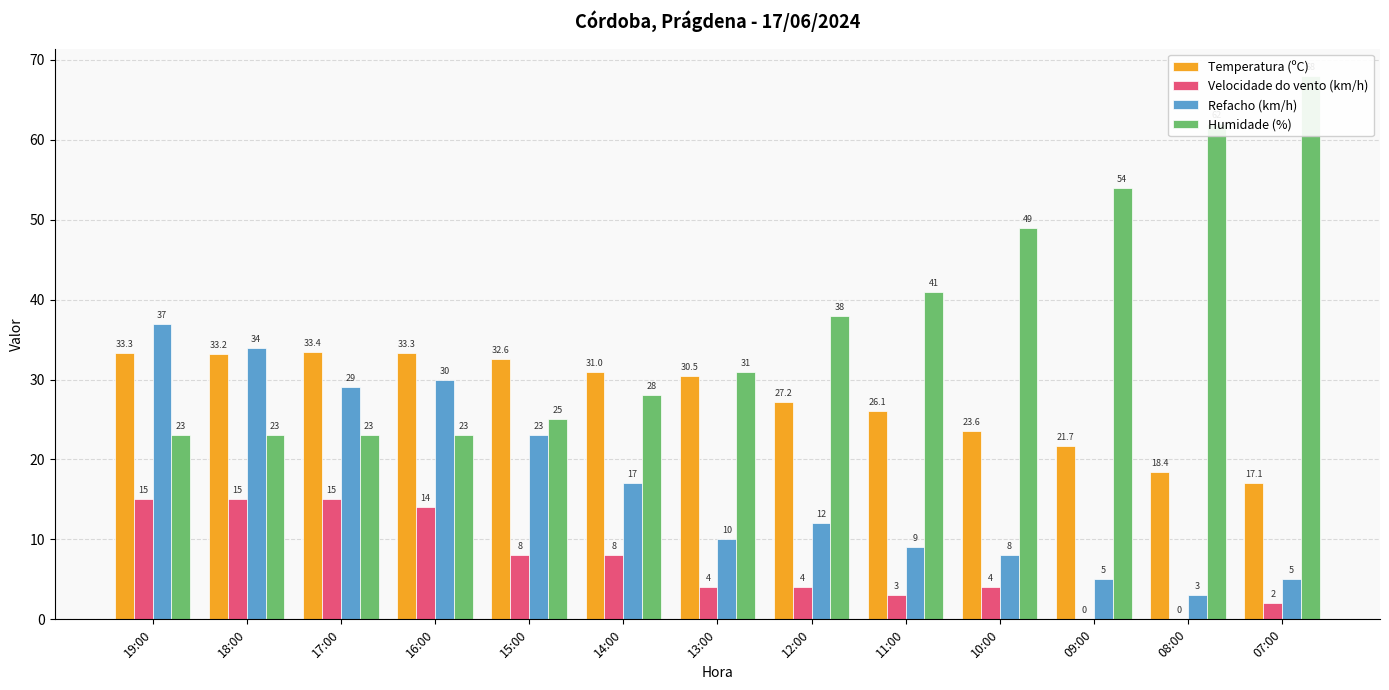

At how many categories does at least one series exceed 43?

4